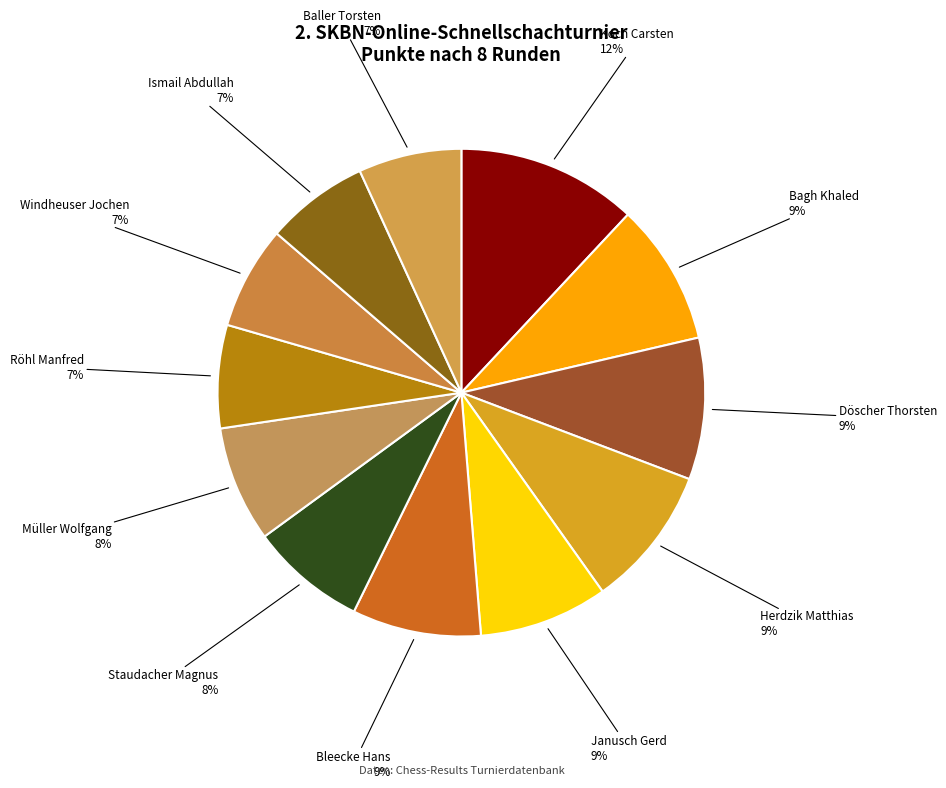

Which category has the biggest portion of the pie?

Koch Carsten